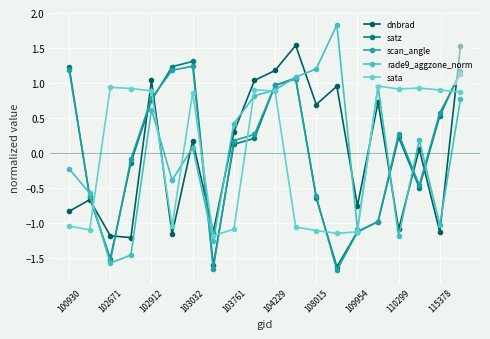

Rank the series by their maximum value, from lowest to highest.

sata, scan_angle, satz, dnbrad, rade9_aggzone_norm